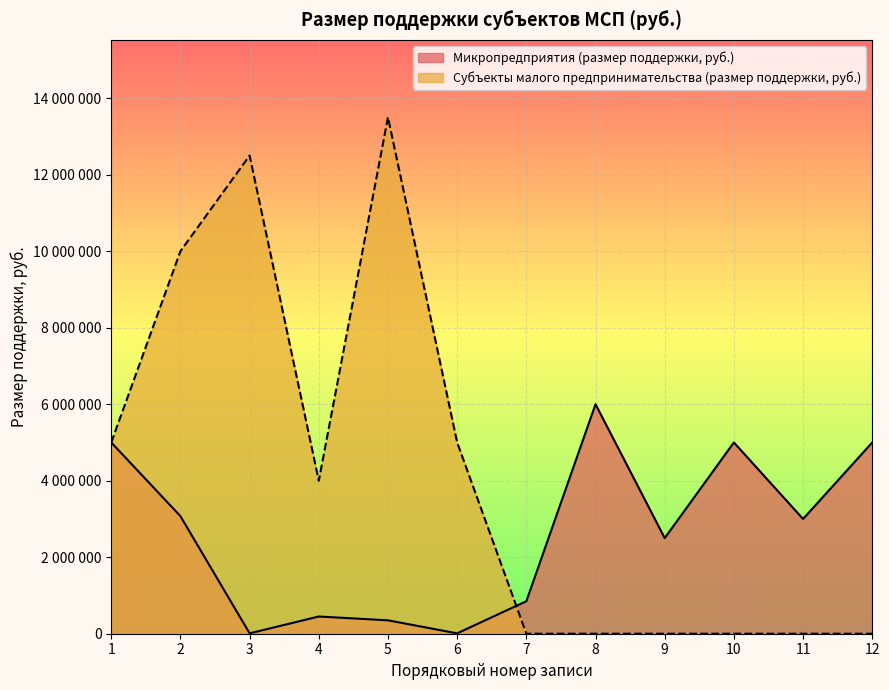

Does the chart display data point markers on the line(s)?

No